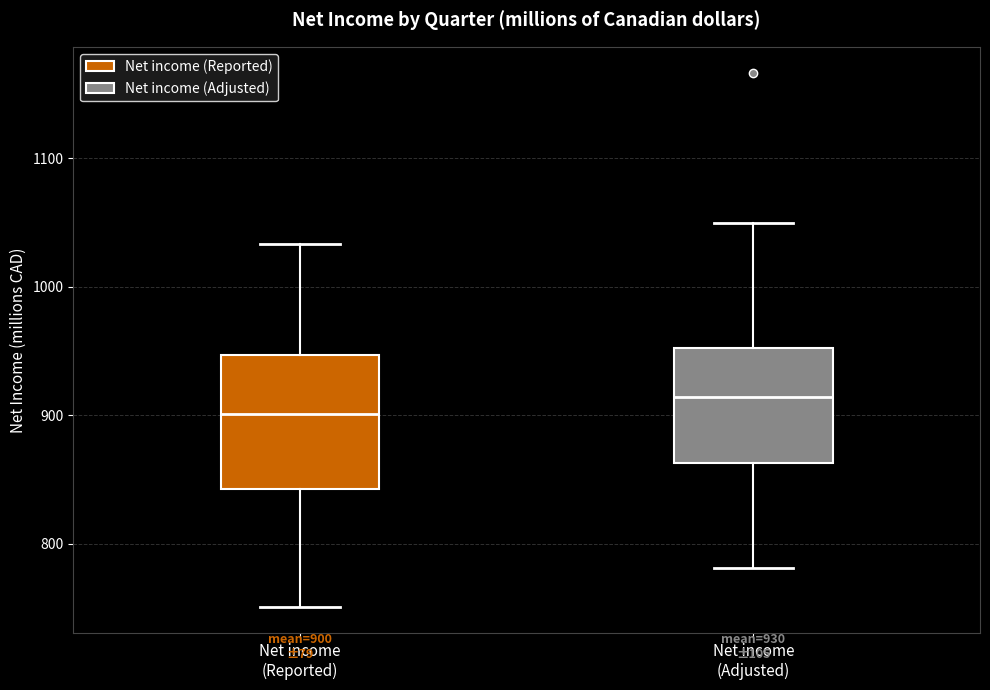

Which box is the tallest, from its lower edge to its upper edge?

Net income (Reported)